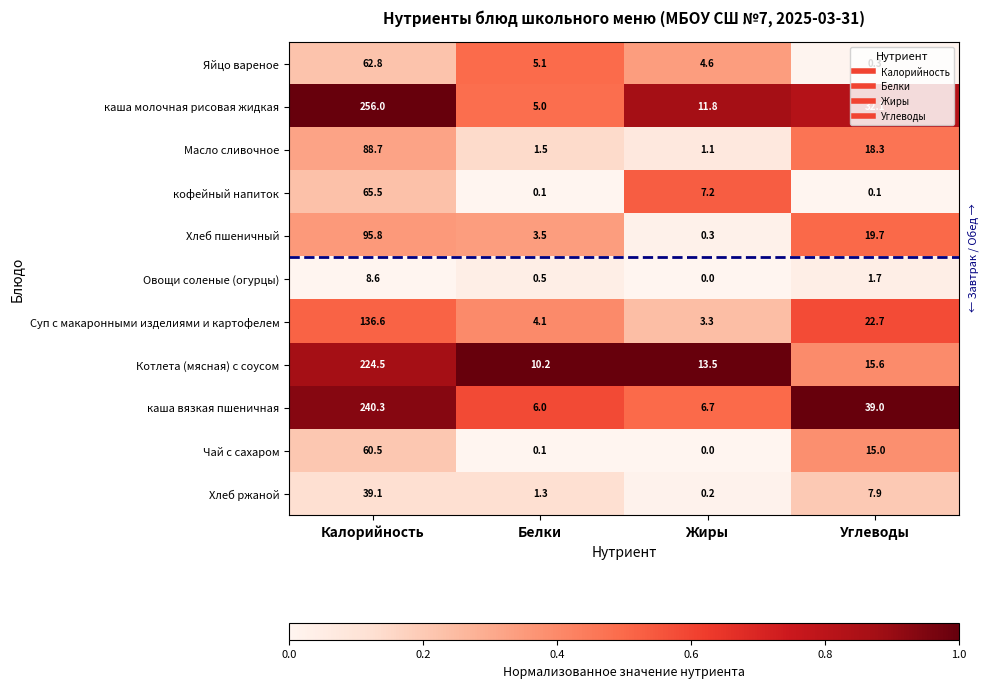

What is the difference between the highest and lowest values at Жиры?

13.5